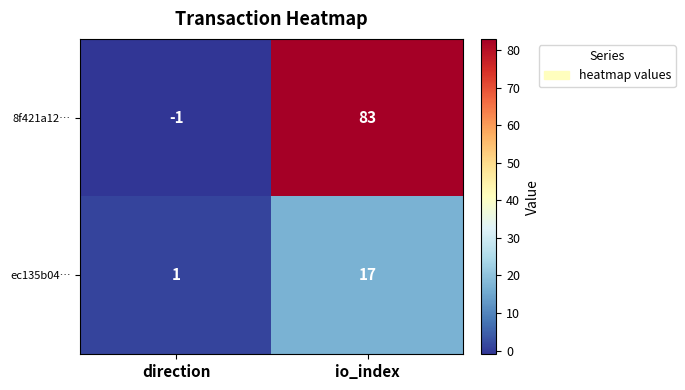

What is the average value of the ec135b04… series?

9